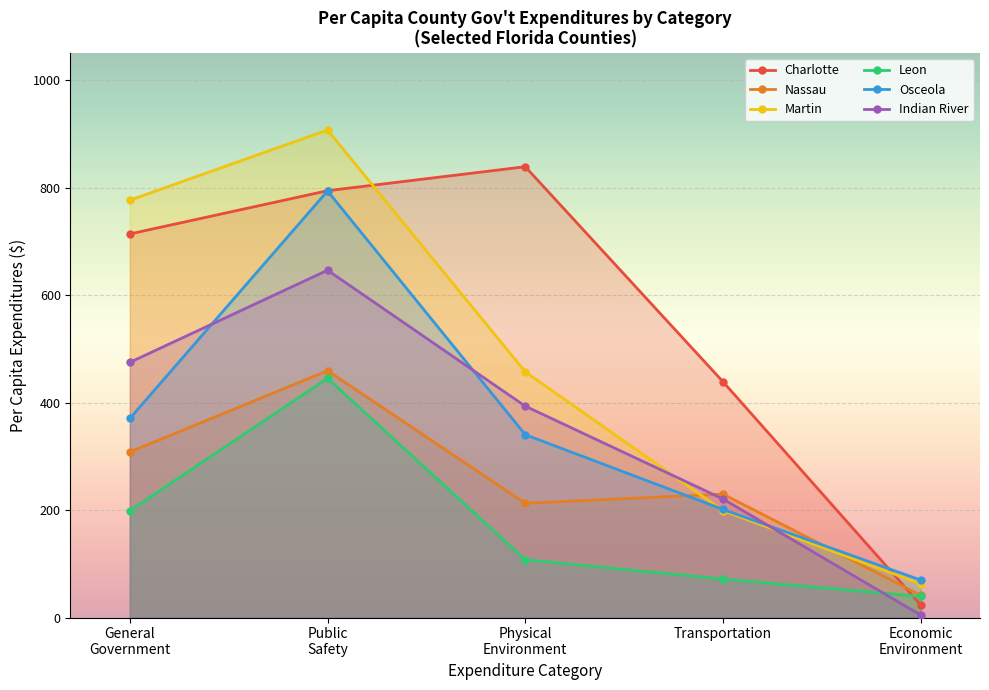

Which has a higher value, General Government or Economic Environment?

General Government